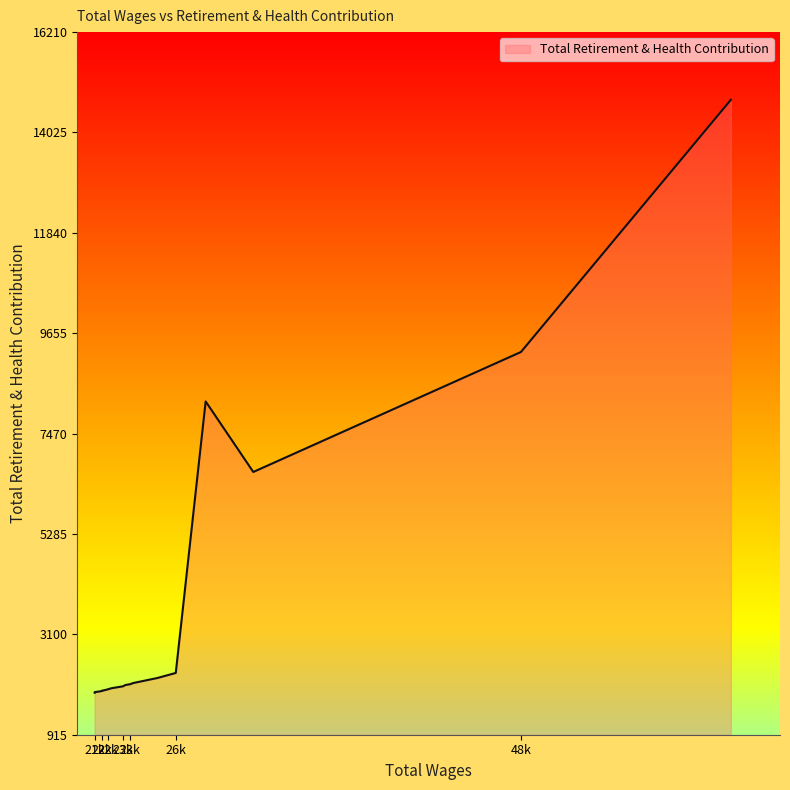

What is the difference between the maximum and minimum values?

12907